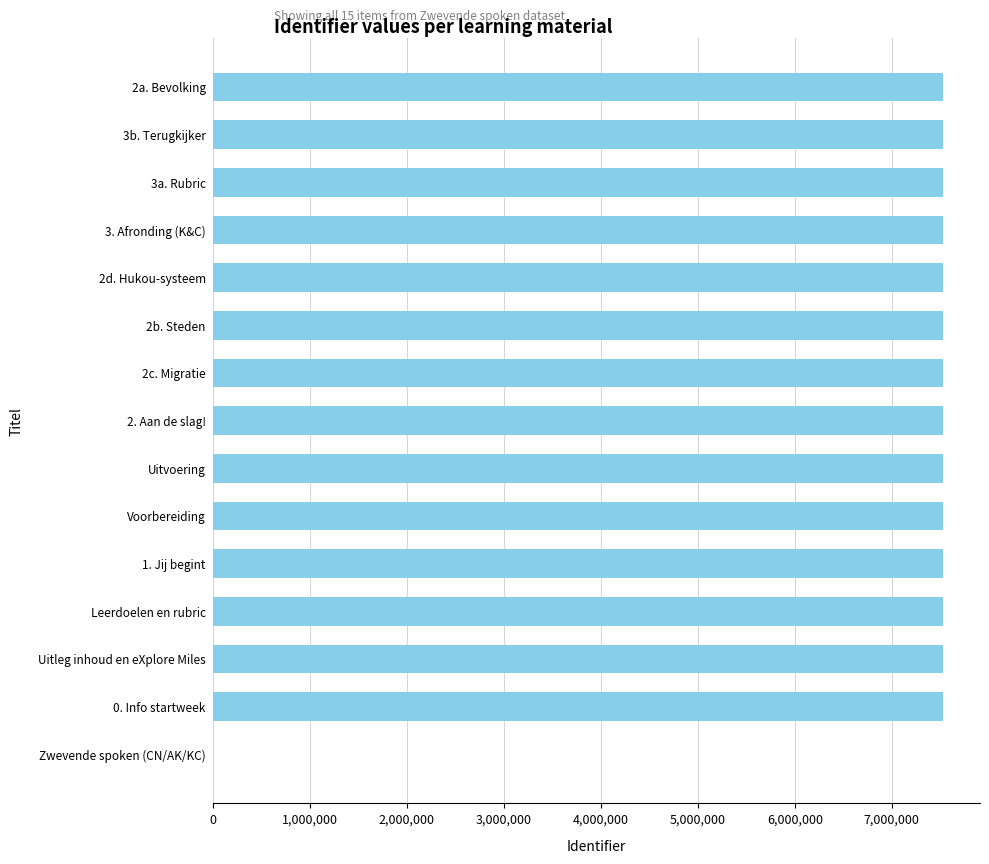

What is the ratio of the value at 2. Aan de slag! to the value at Uitleg inhoud en eXplore Miles?

1.0